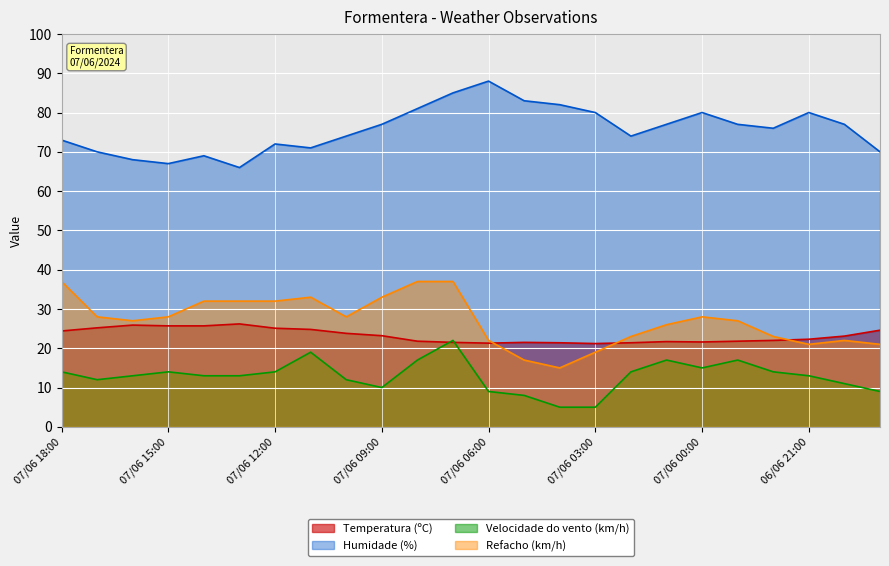

Is it true that Temperatura (ºC) equals 33.9 at 07/06 17:00?

False